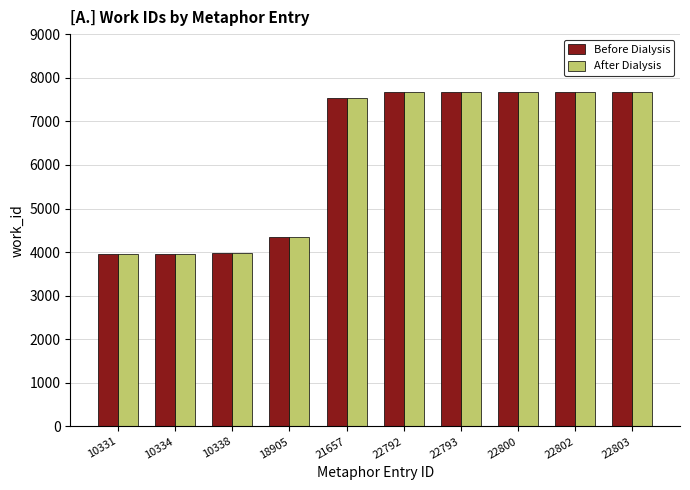

What is the sum of the Before Dialysis values at 10338 and 21657?

11518